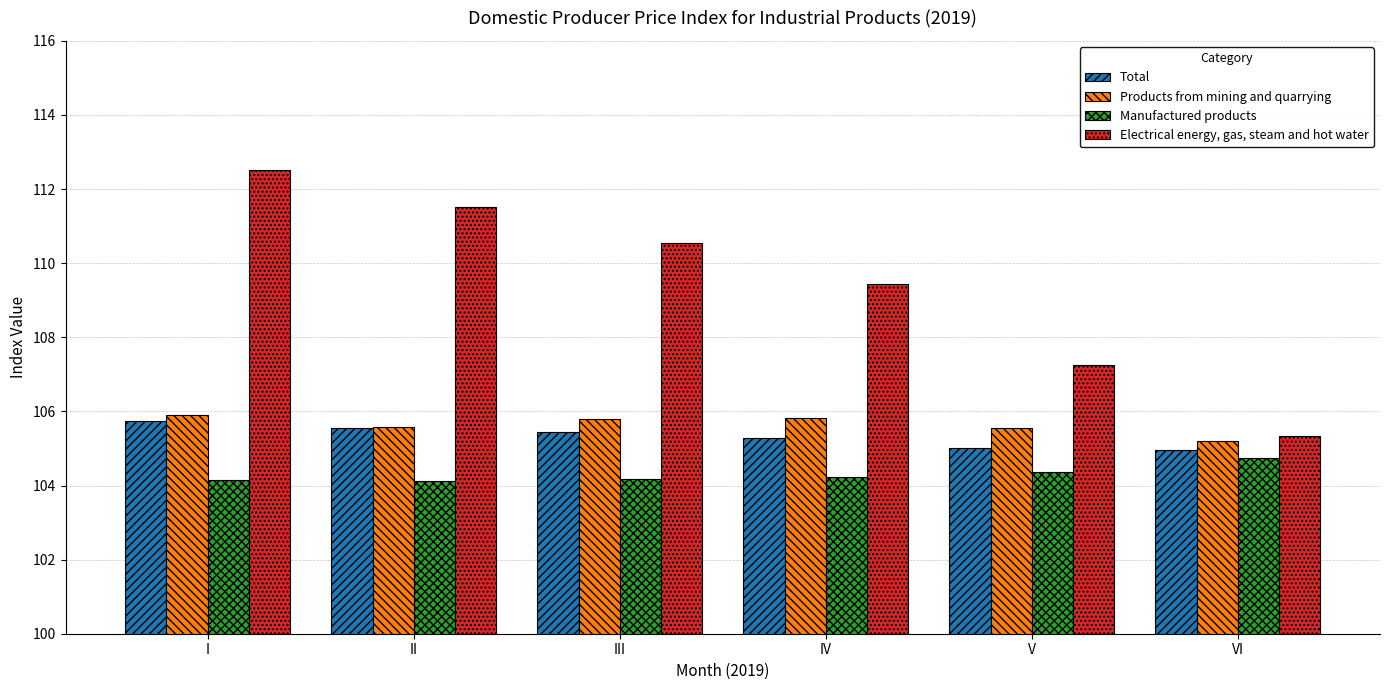

What is the value of the Total bar at the 1st from the left?

105.8